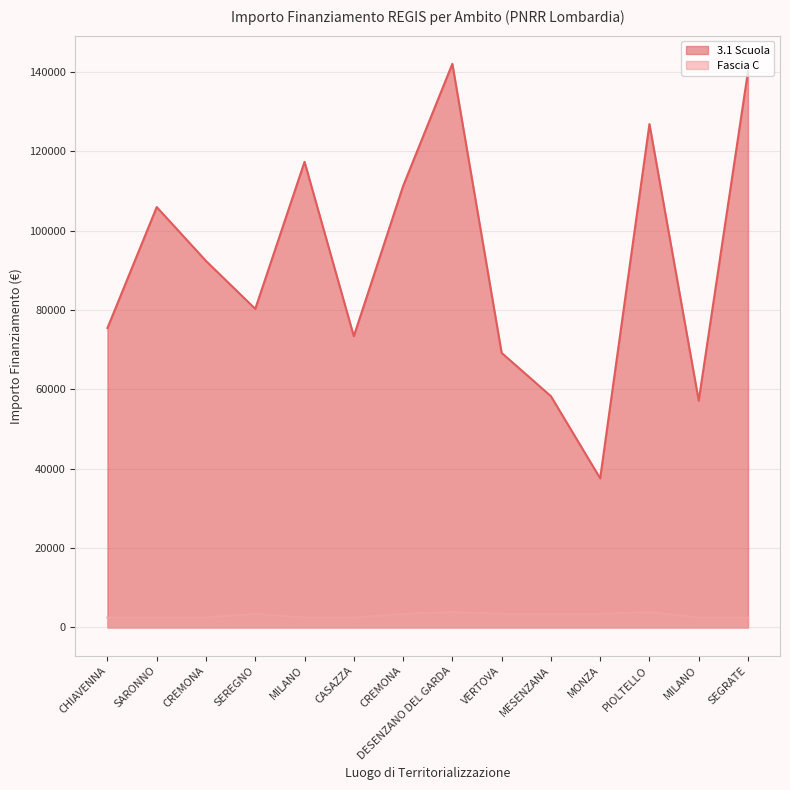

True or false: 3.1 Scuola has a value of 58273.5 at MESENZANA.

True